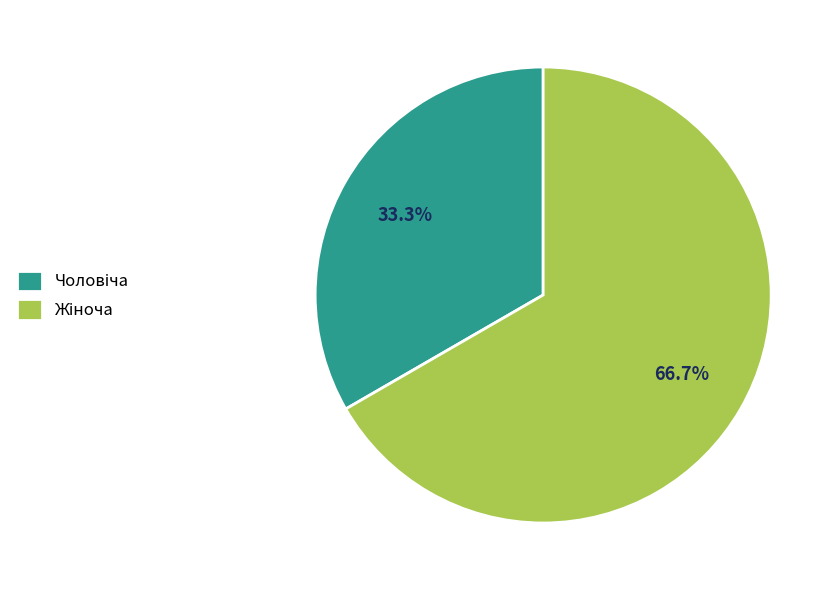

Is there a majority slice in this chart?

Yes